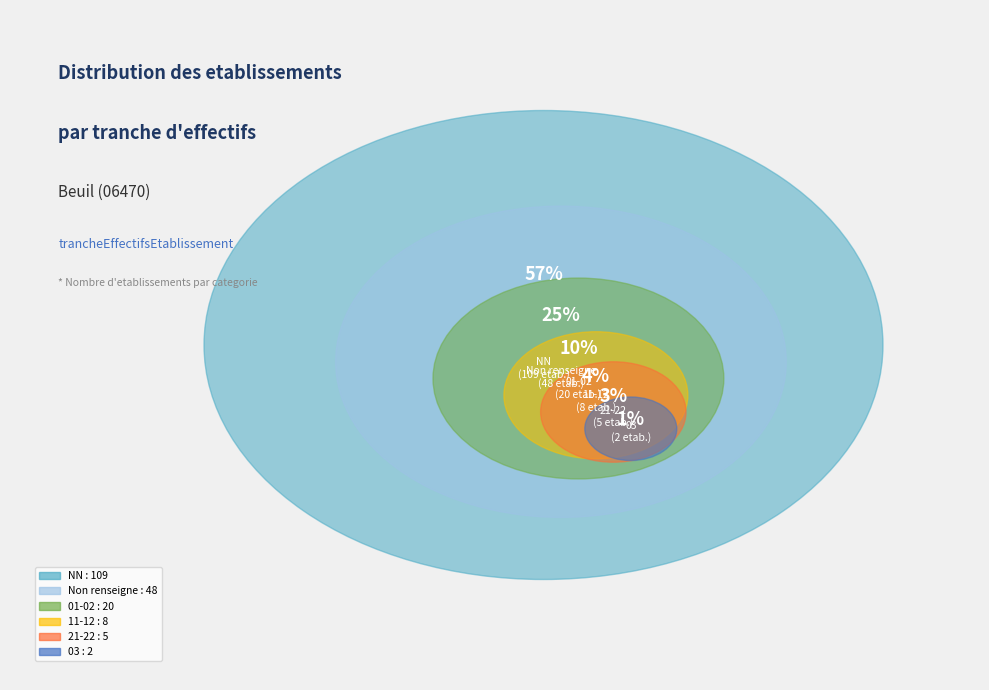

Does 03 represent more than half of the total?

No